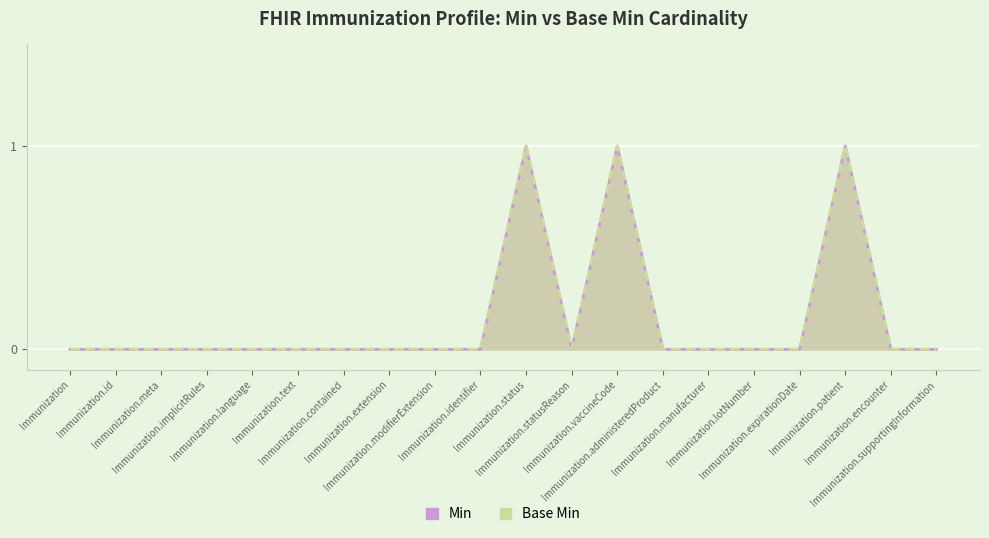

At which category does the chart reach its peak across all series?

Immunization.status